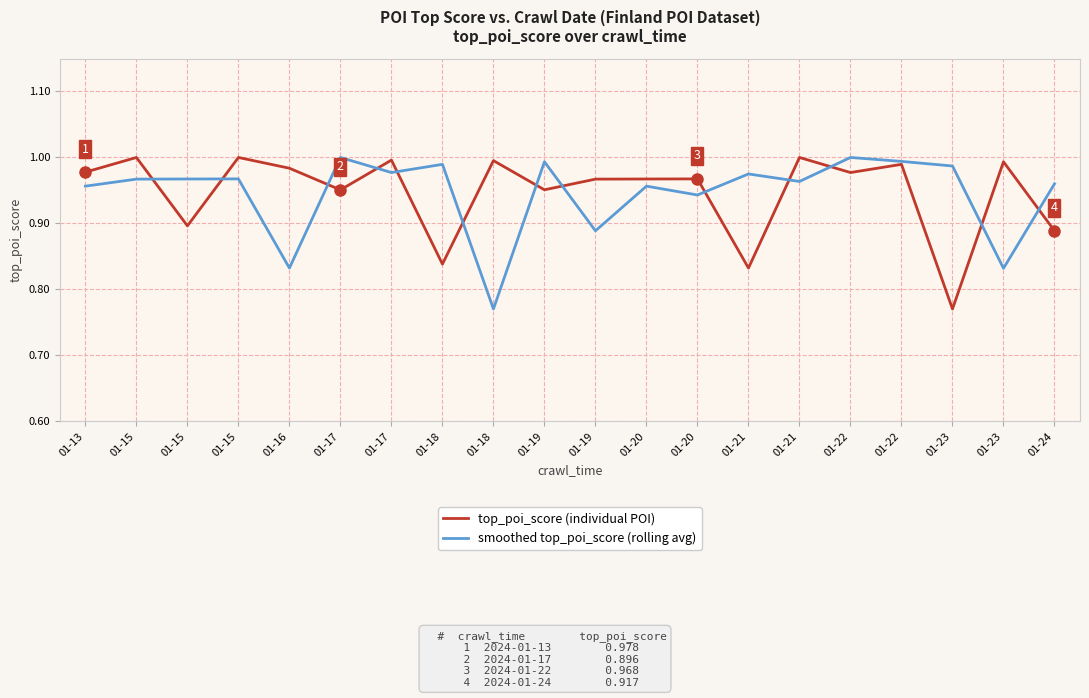

What is the average value of the smoothed top_poi_score (rolling avg) series?

0.9